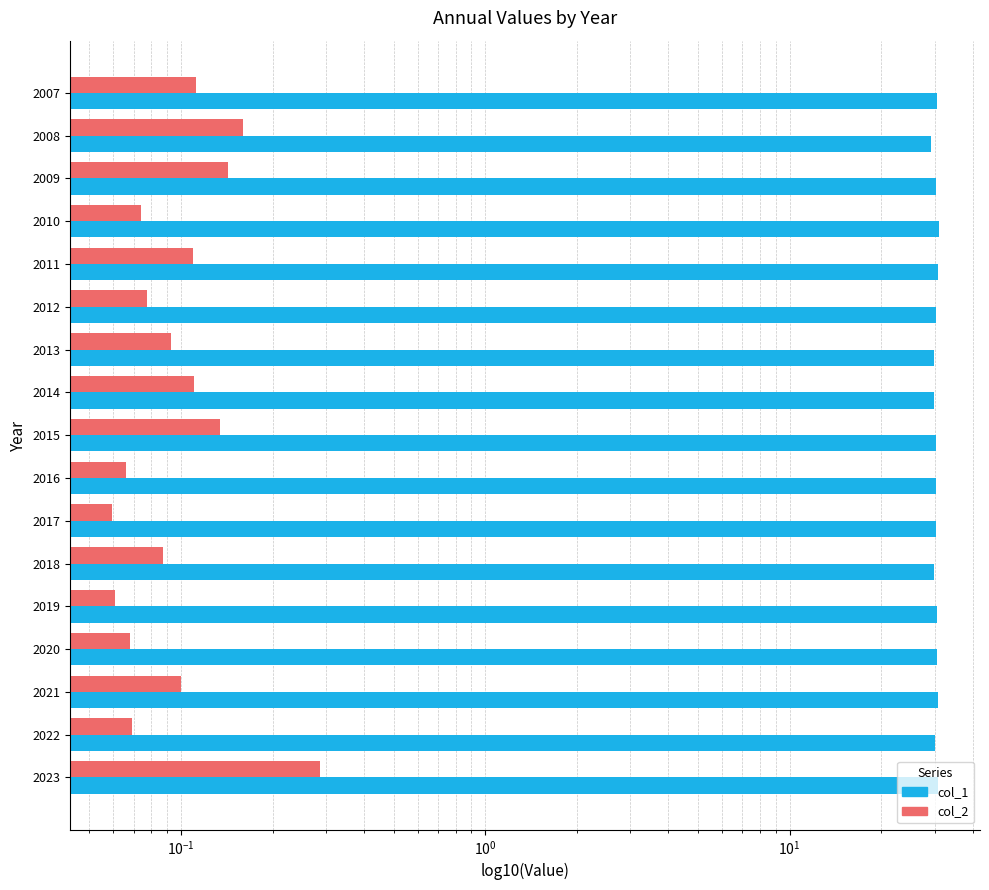

At how many categories does at least one series exceed 16?

17